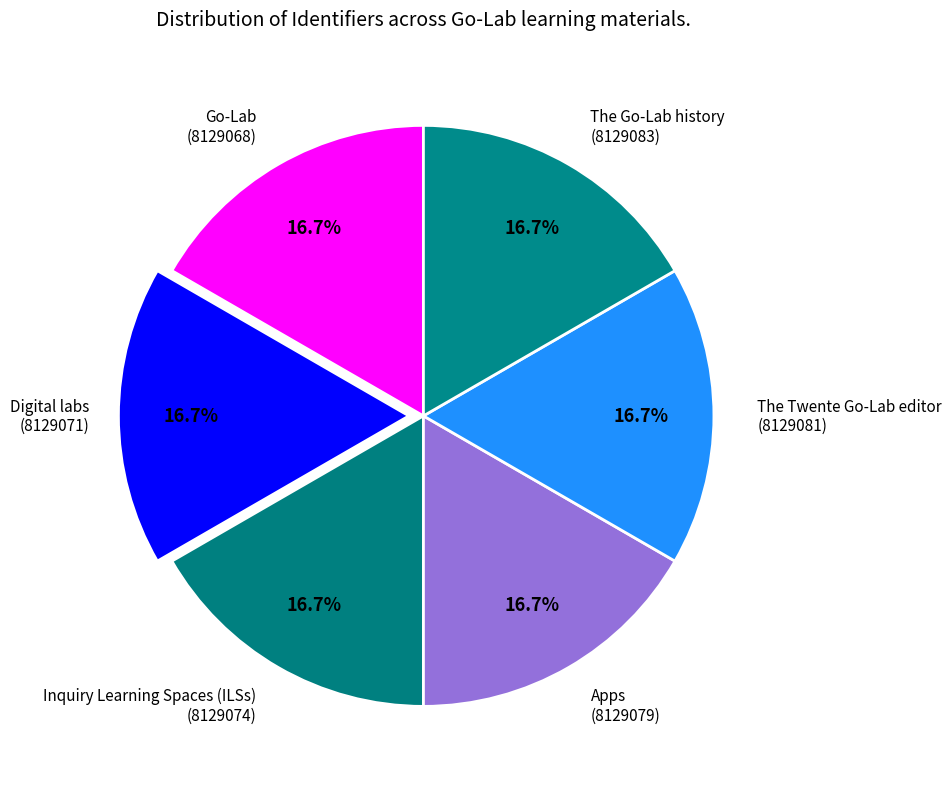

How many slices are in this pie chart?

6